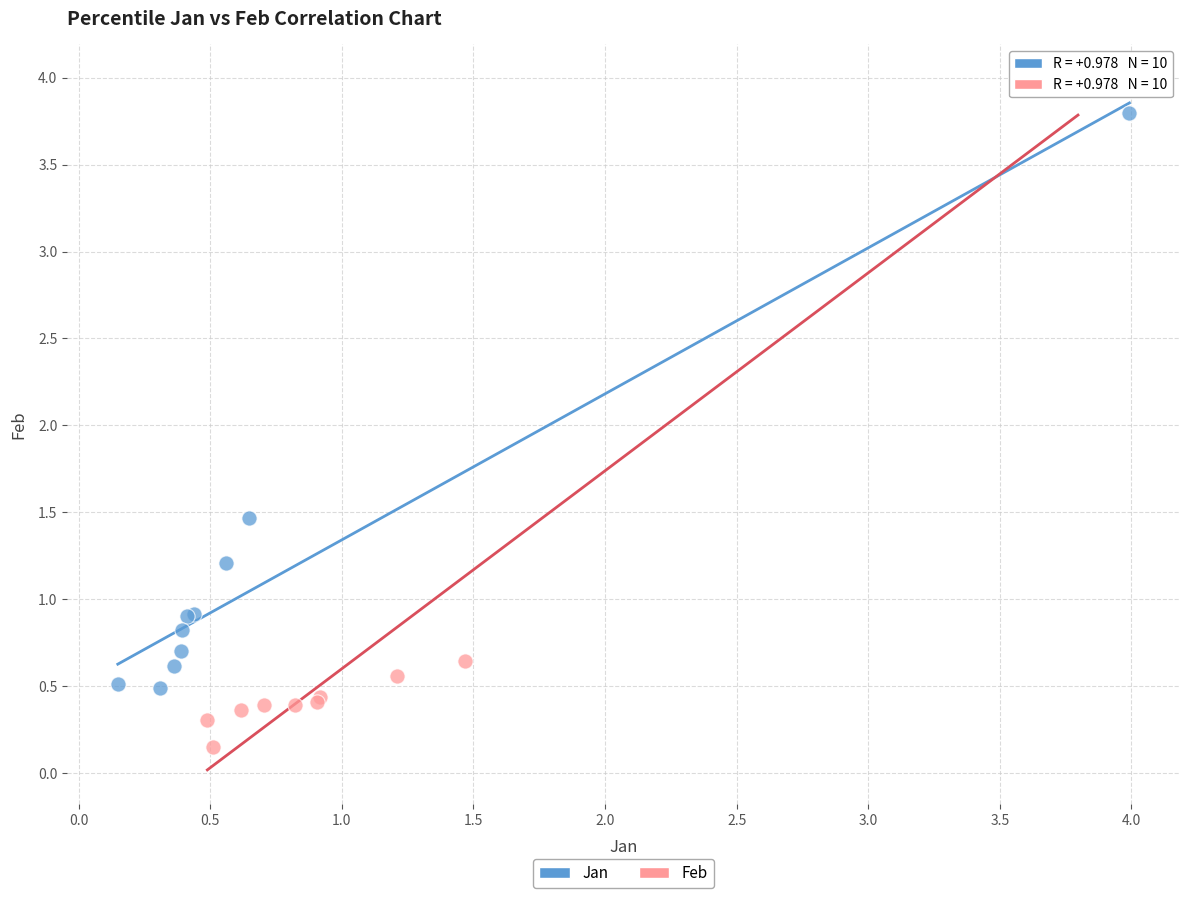

Which series has the largest Y range (max minus min)?

Feb